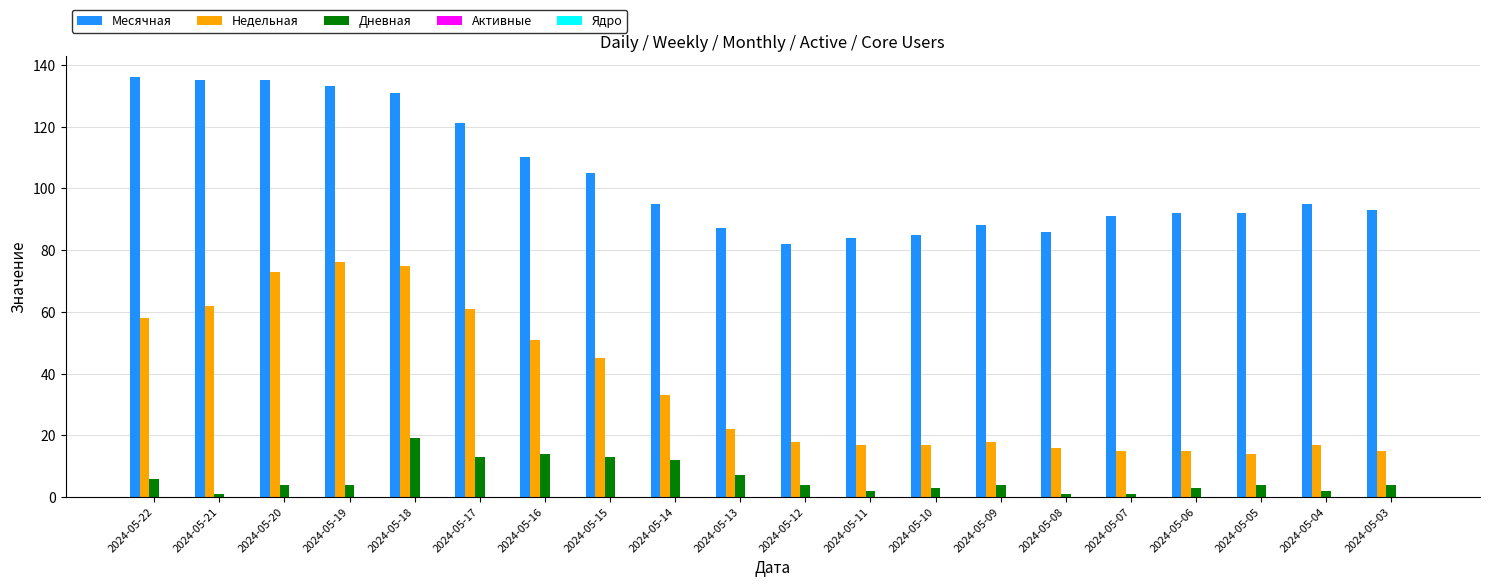

True or false: Недельная has a value of 22 at 2024-05-20.

False